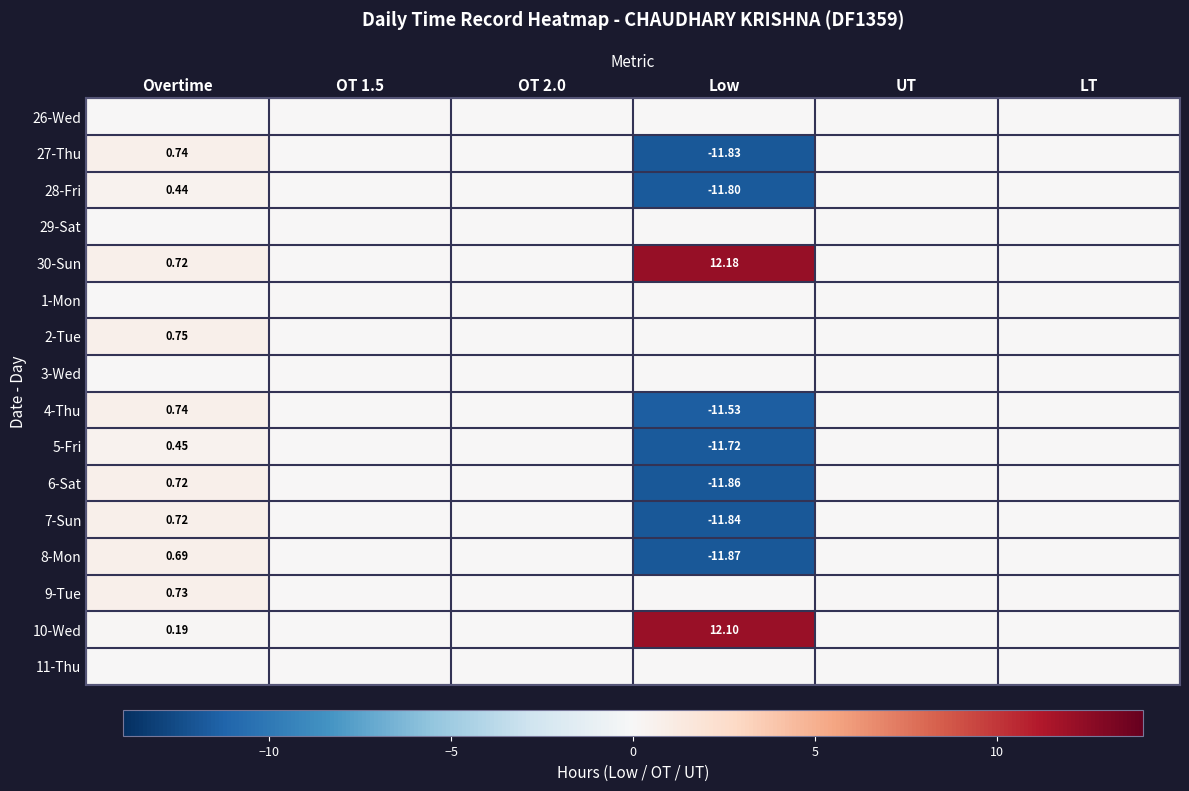

Which series has the largest range (max minus min)?

6-Sat